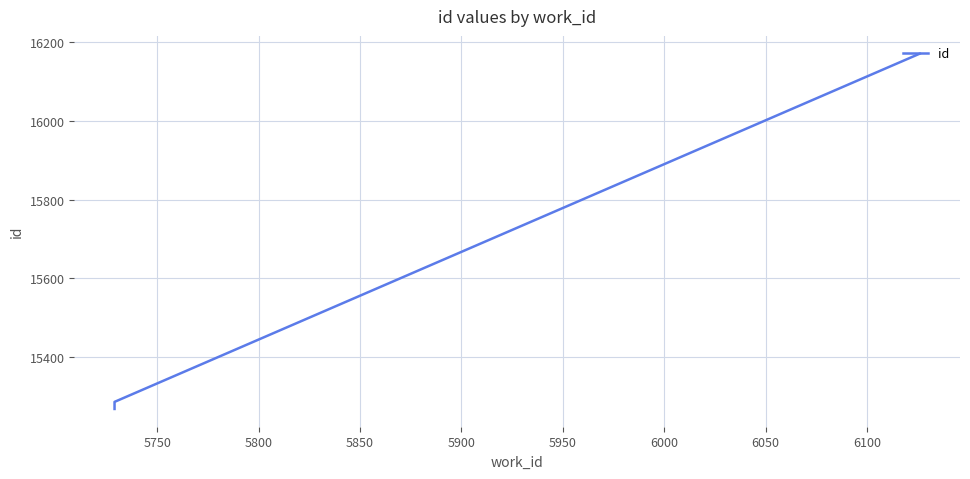

Does the chart have visible grid lines?

Yes